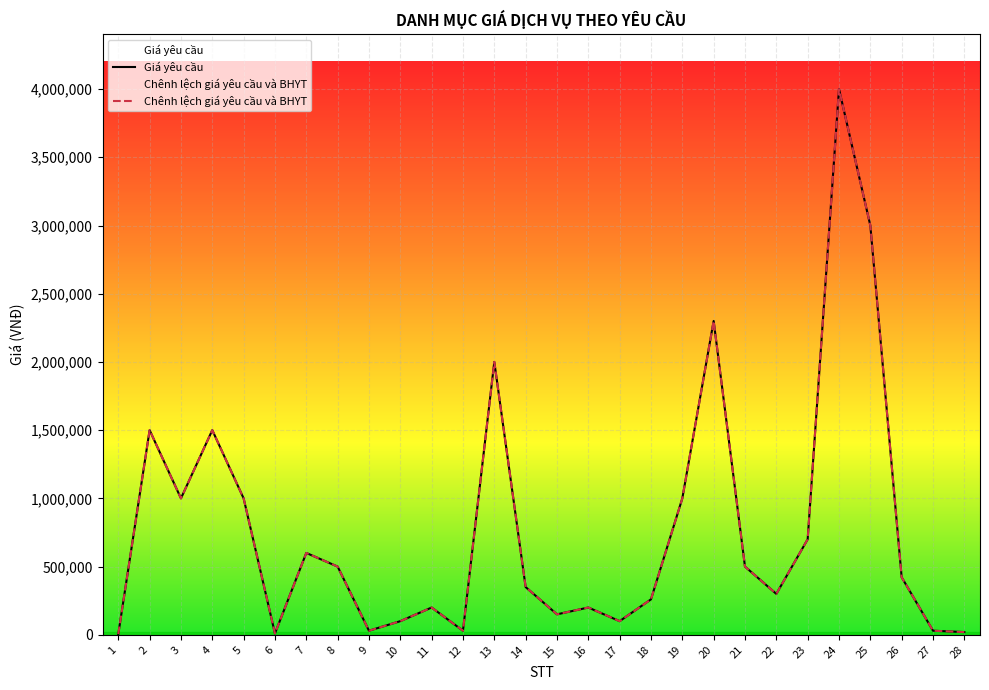

How many series are shown in this chart?

2